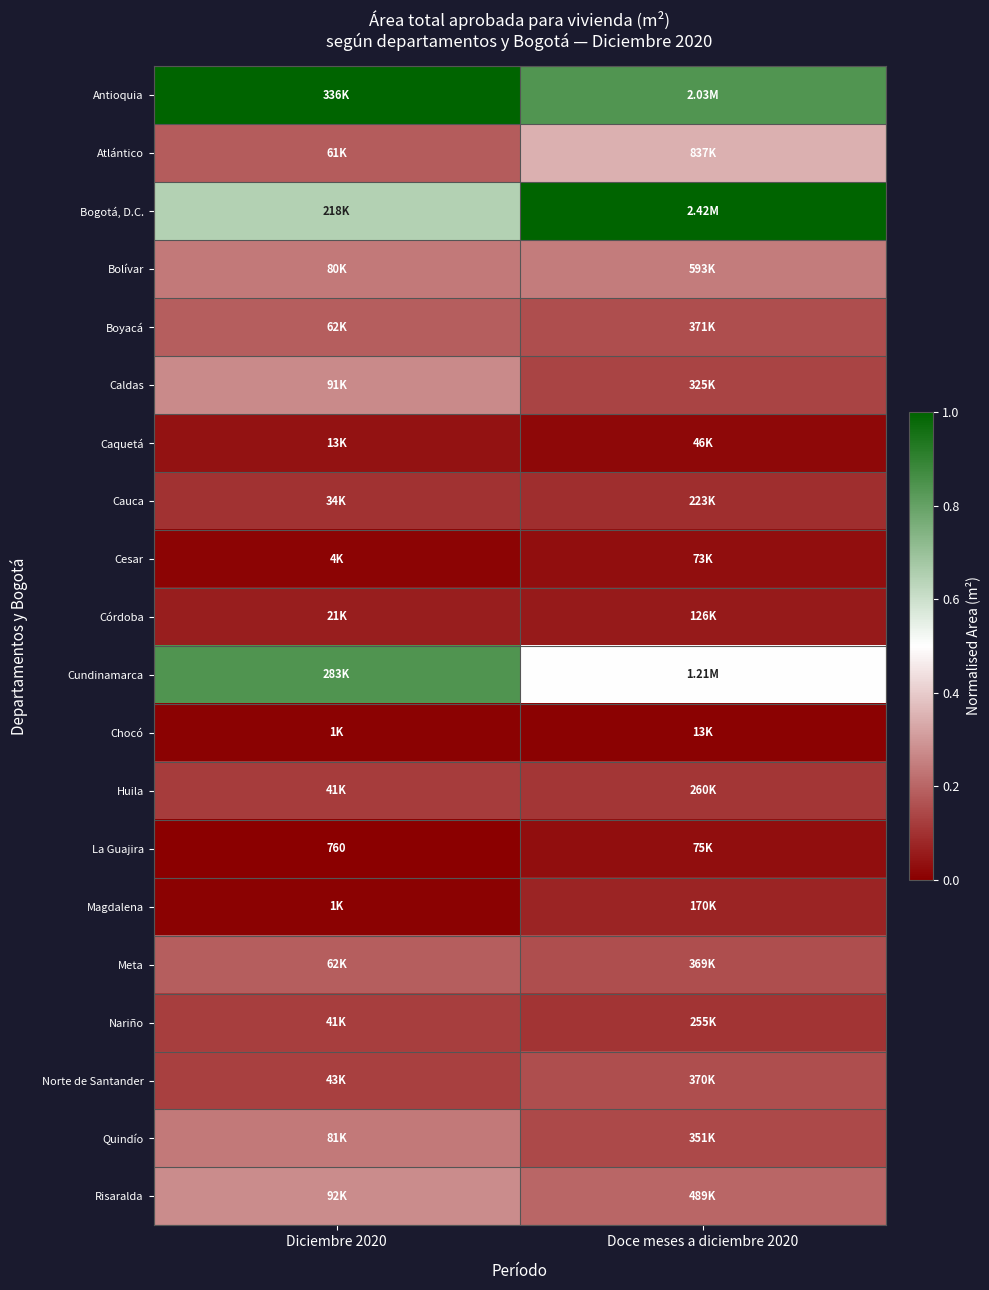

What is the sum of all Norte de Santander values?

0.3